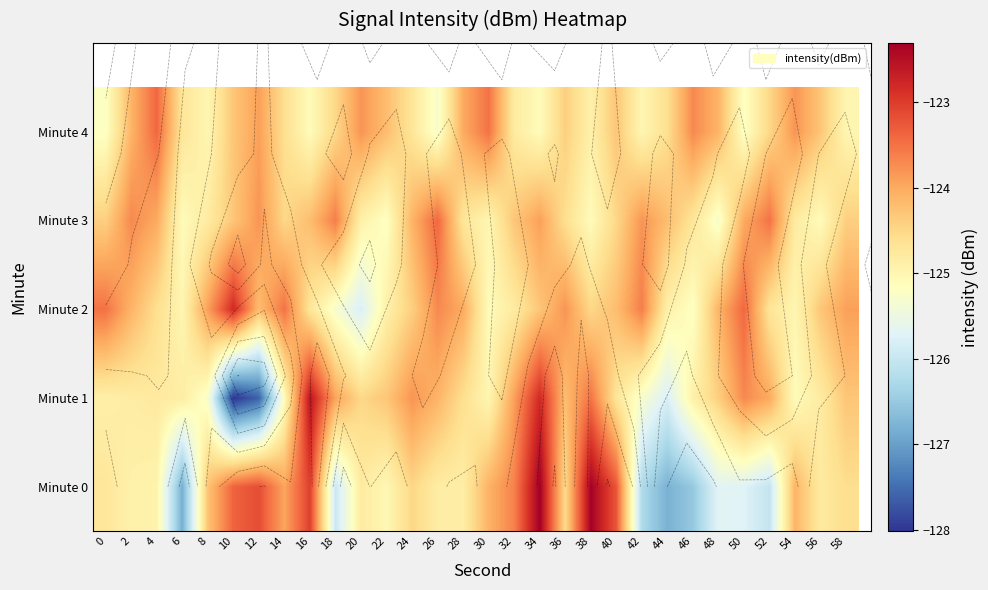

What is the sum of the Minute 4 values at 18 and 34?

-249.6